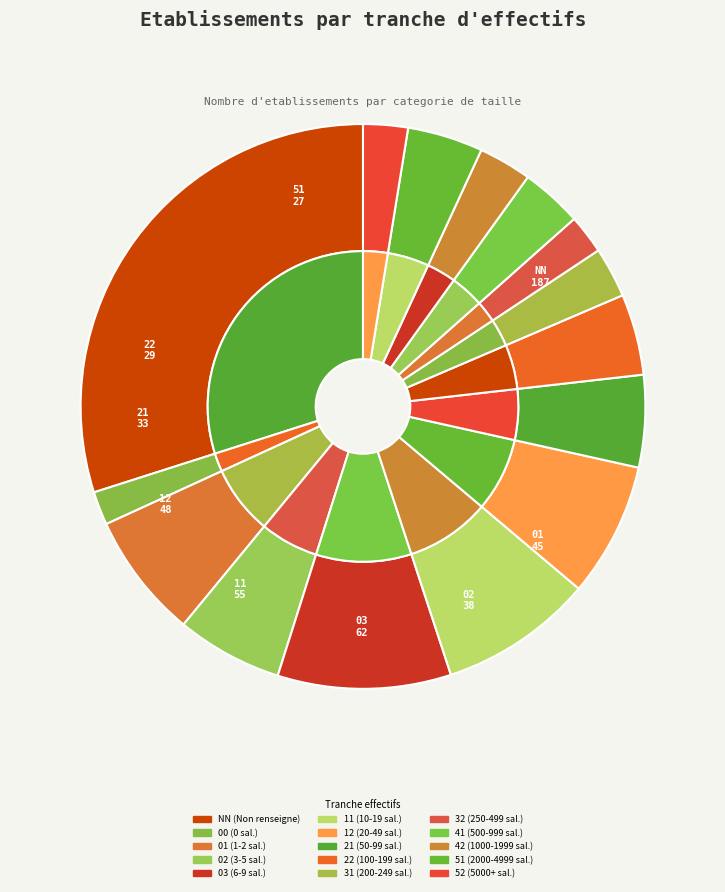

Count the number of slices in the pie.

15